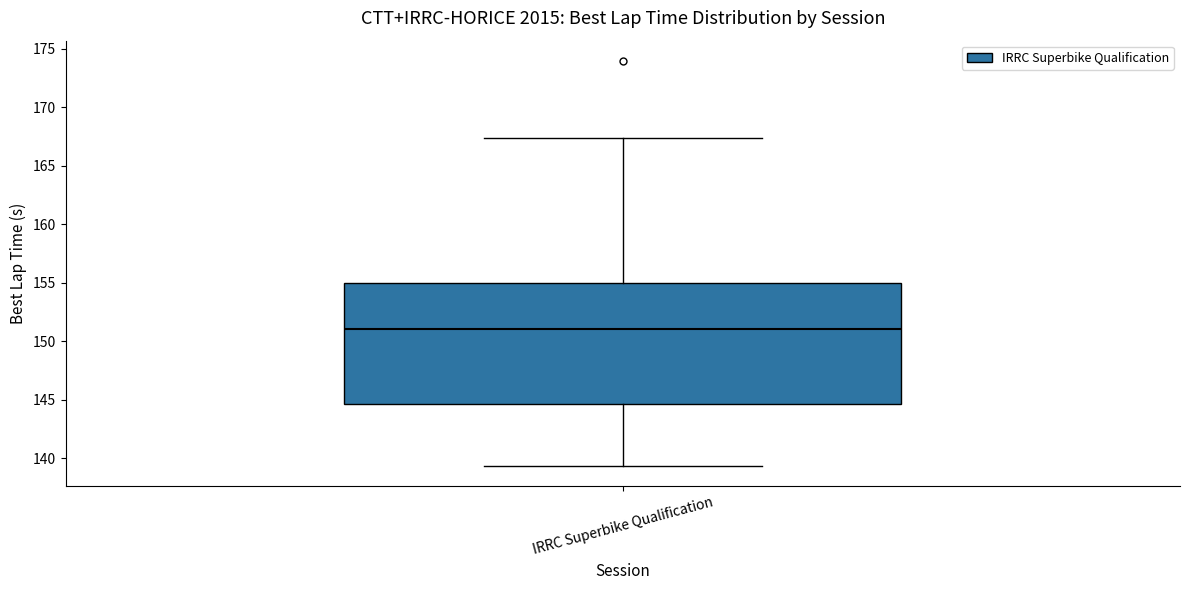

Where does the lower whisker of the box for IRRC Superbike Qualification end on the y-axis? The values are not printed on the chart, so give them approximately, as read against the axis.

139.5